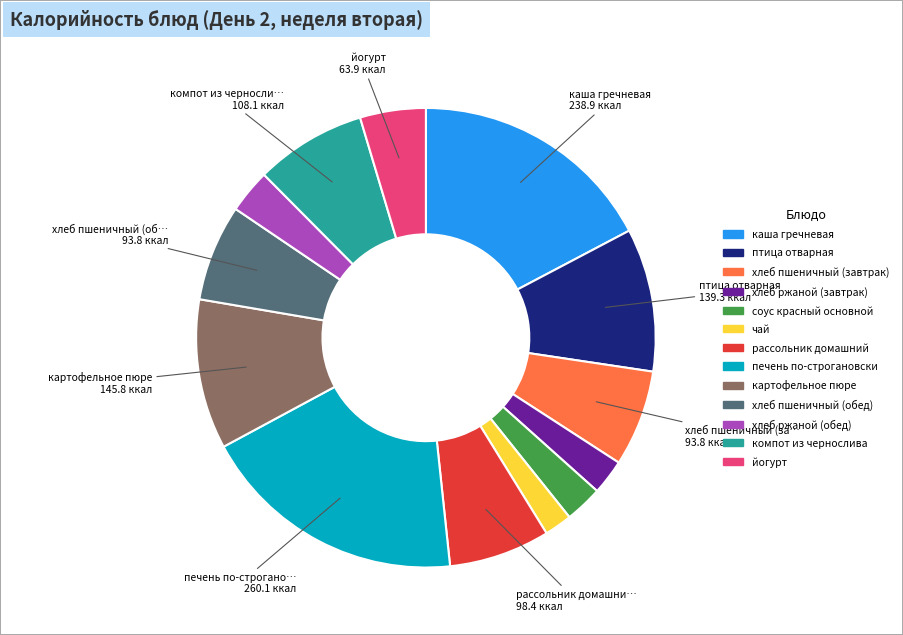

Between рассольник домашний and каша гречневая, which is larger?

каша гречневая